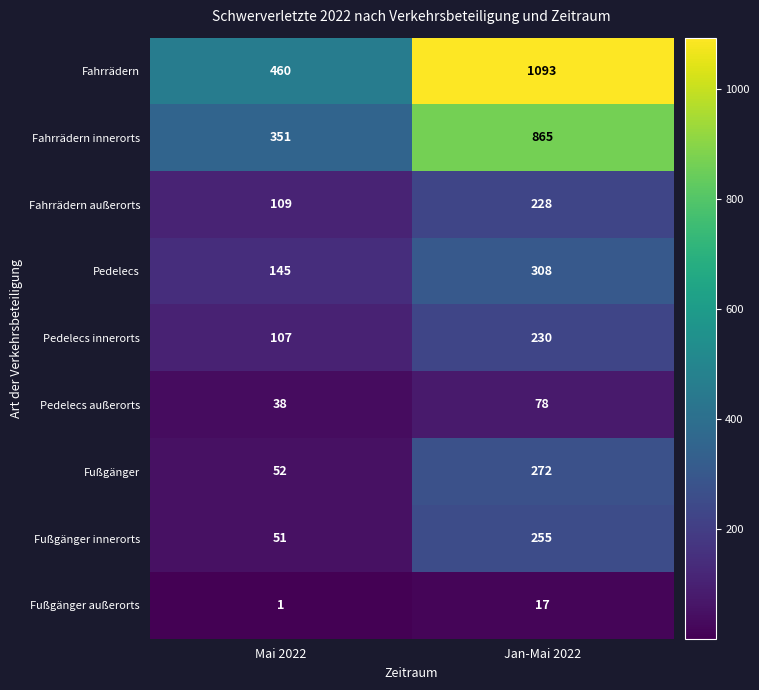

Which label corresponds to the largest value in the chart?

Jan-Mai 2022